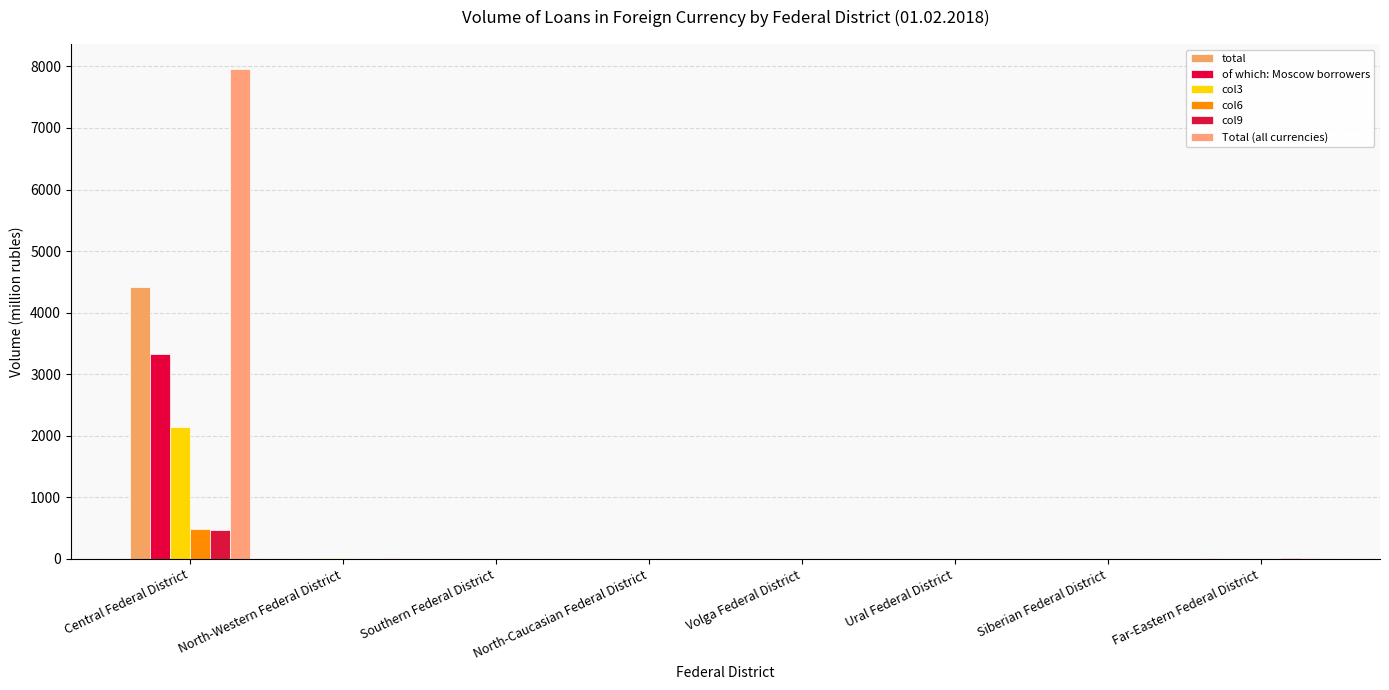

How many distinct data groups are displayed?

6